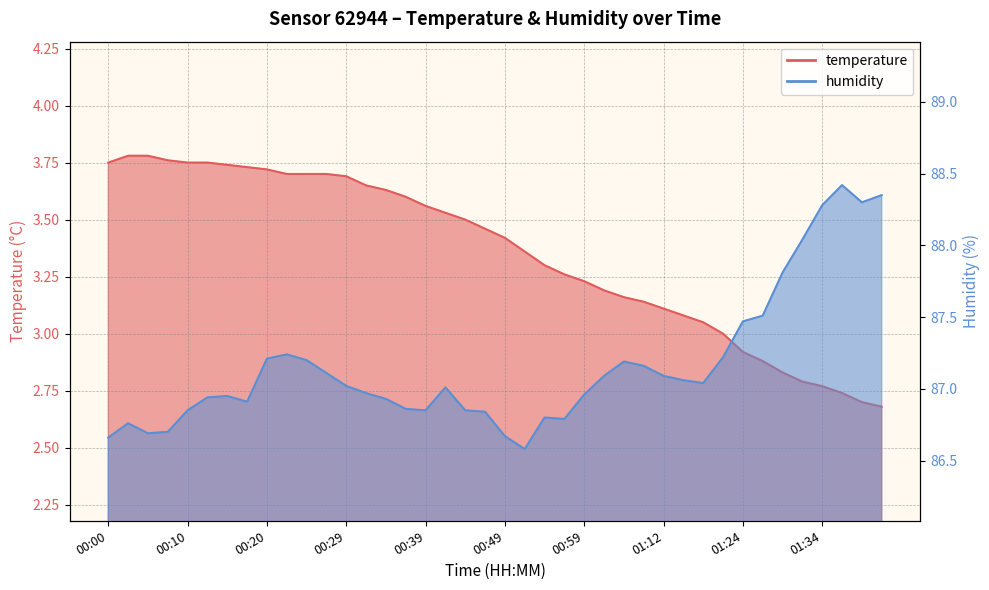

Rank the categories by humidity value from highest to lowest.

01:37, 01:41, 01:39, 01:34, 01:32, 01:29, 01:27, 01:24, 00:22, 01:19, 00:20, 00:25, 01:07, 01:09, 00:27, 01:01, 01:12, 01:14, 01:17, 00:29, 00:42, 00:32, 00:59, 00:15, 00:12, 00:34, 00:17, 00:37, 00:10, 00:39, 00:44, 00:47, 00:54, 00:56, 00:03, 00:08, 00:05, 00:49, 00:00, 00:52